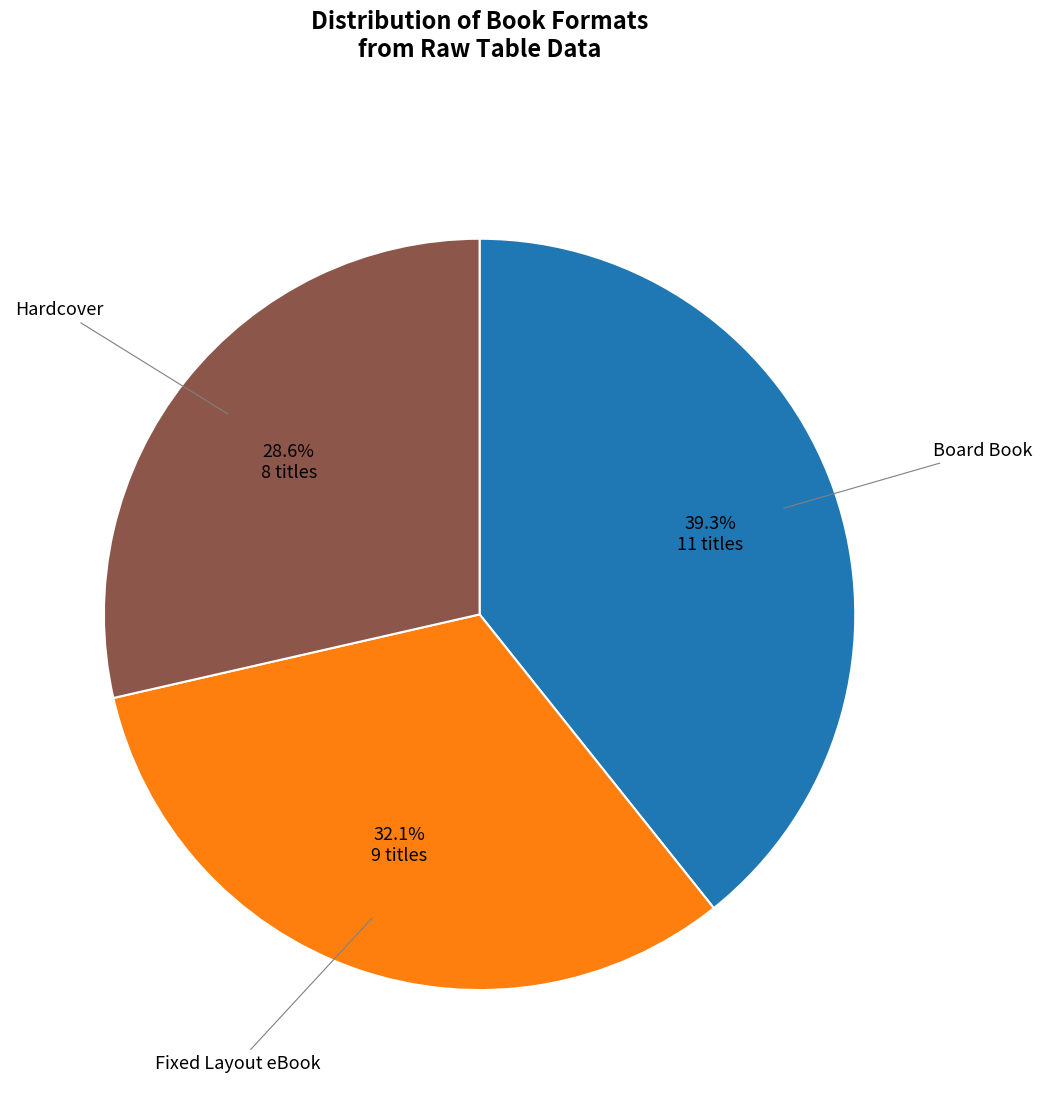

To the nearest percent, what is the difference between the largest and smallest slice percentages?

11%